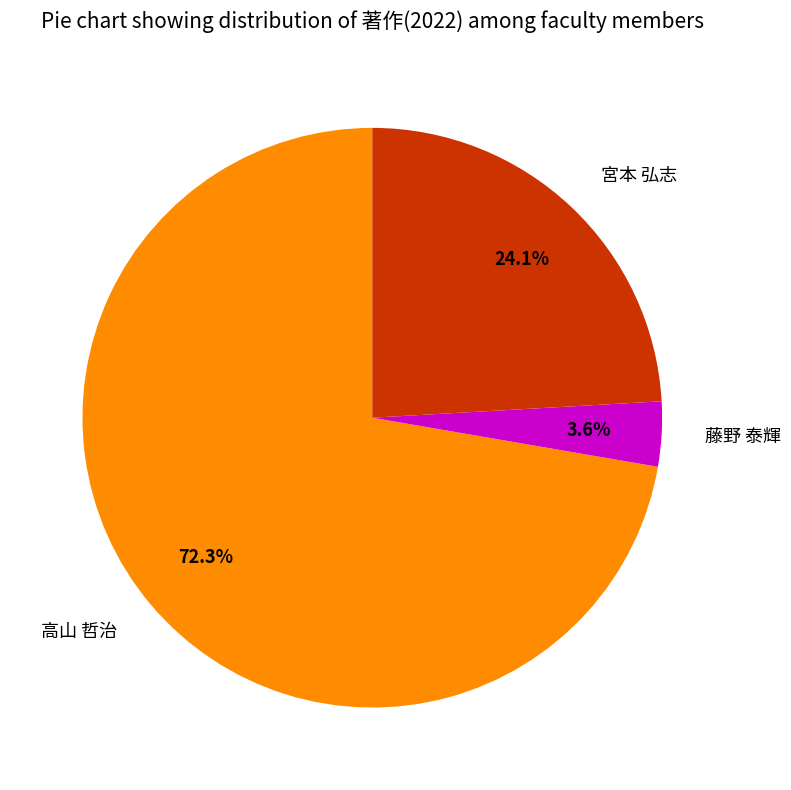

To the nearest percent, what is the average slice percentage?

33%